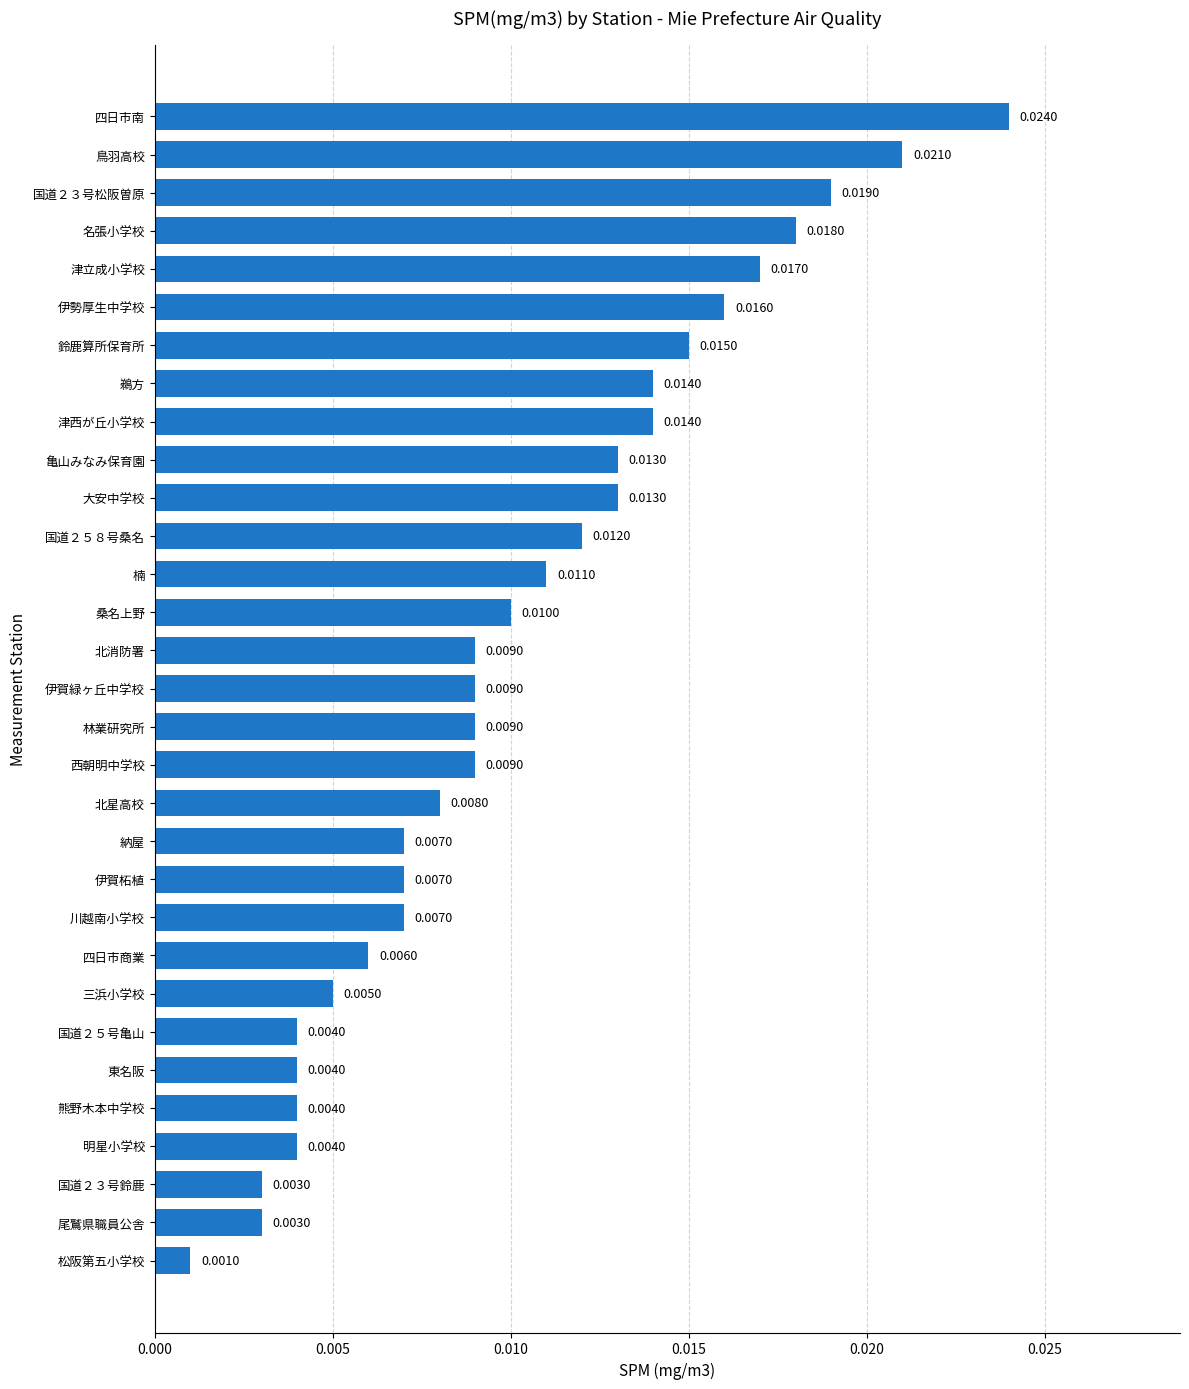

At which label is the value closest to 0?

松阪第五小学校